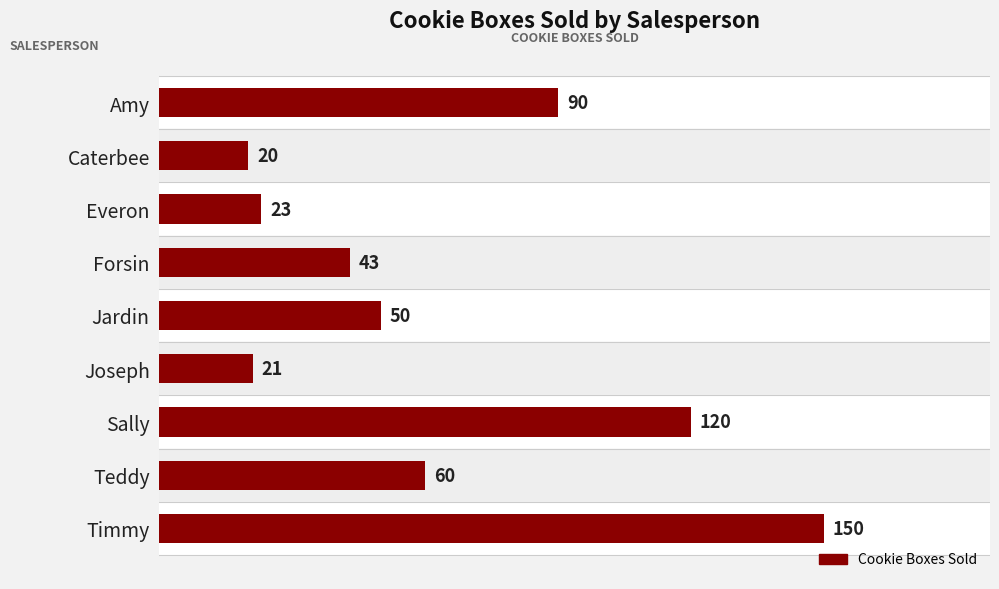

Is it true that the value at Joseph is 8?

False